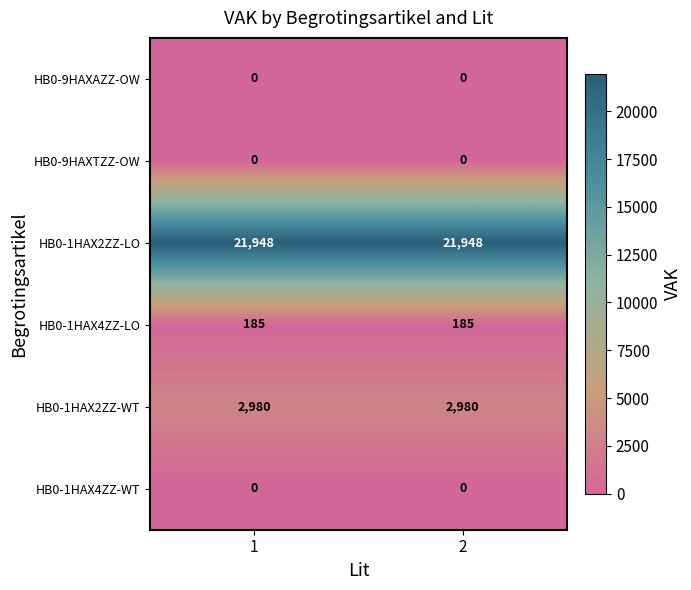

The HB0-1HAX2ZZ-WT series shows 1454 at 2. True or false?

False